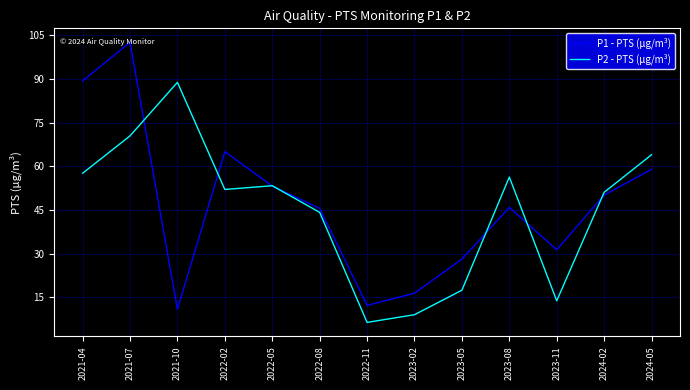

What is the minimum value shown in the chart?

6.4